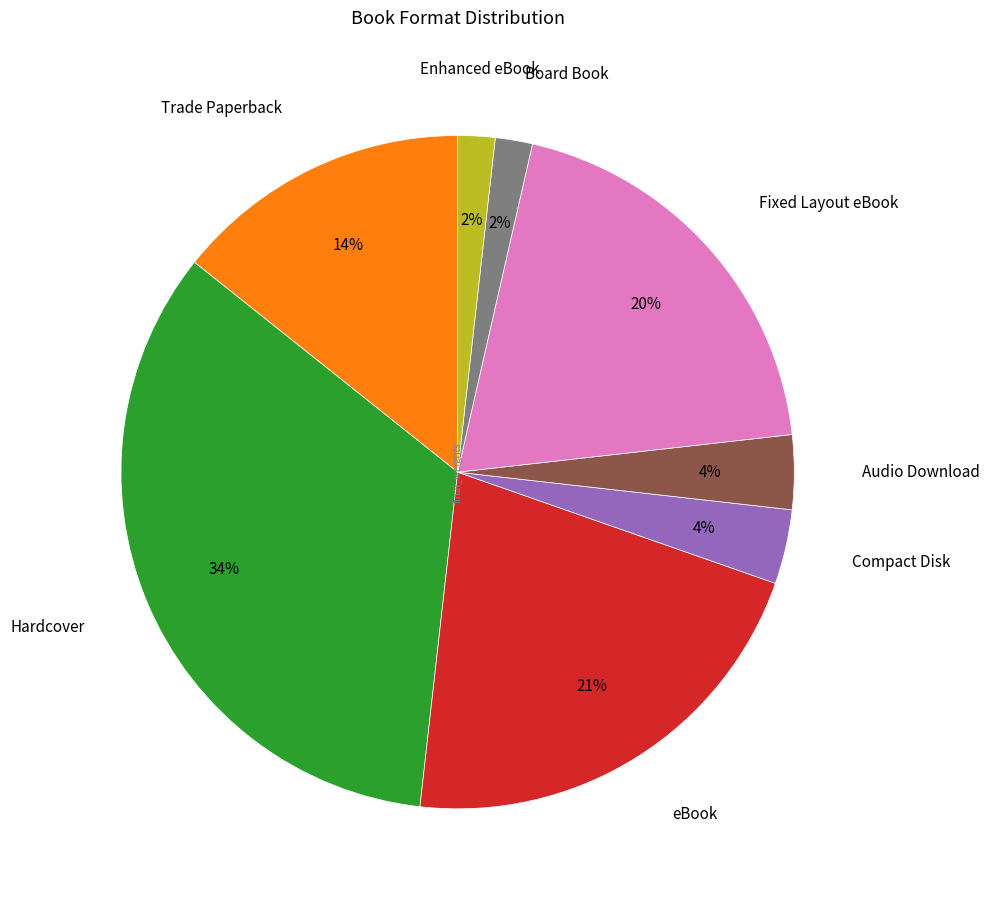

Does any single category account for the majority?

No